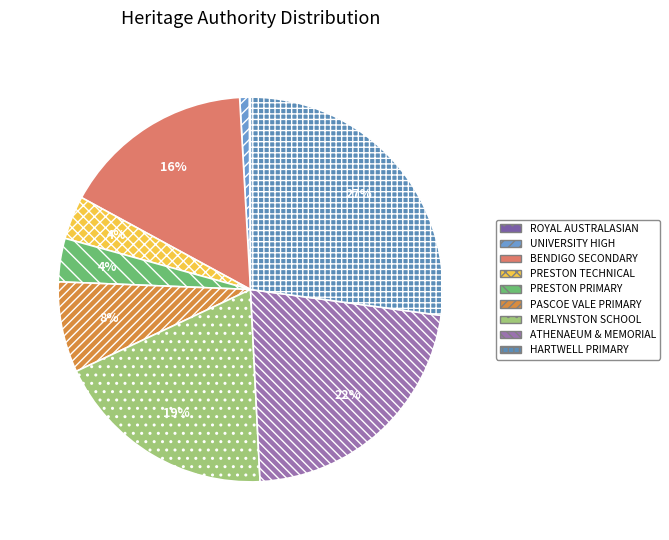

Which slice is the largest?

HARTWELL PRIMARY